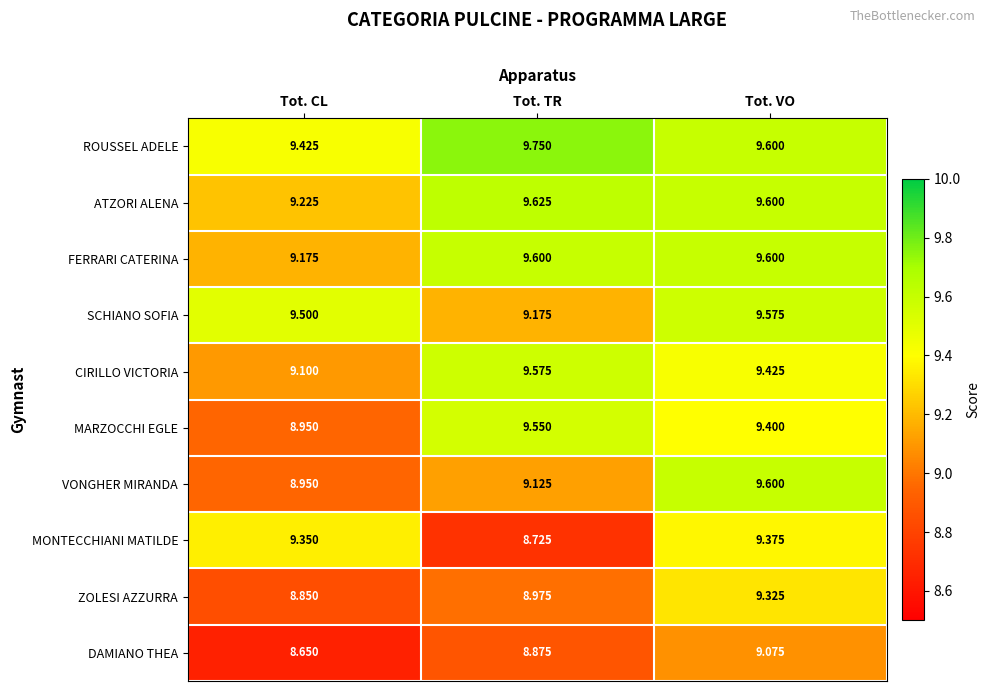

At which label does MARZOCCHI EGLE first exceed 9?

Tot. TR